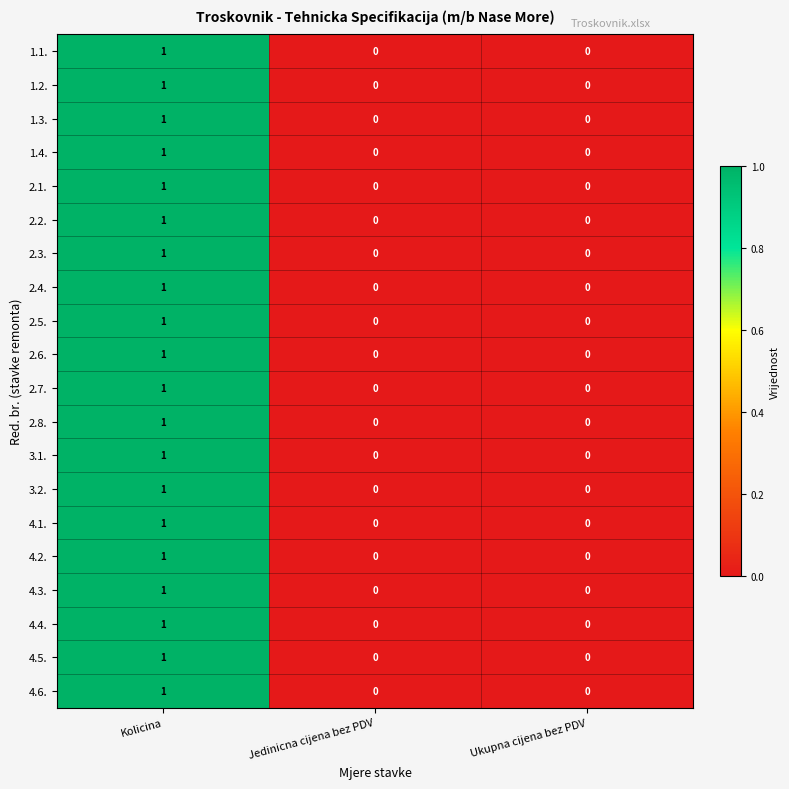

What is the total value across all series at Kolicina?

20